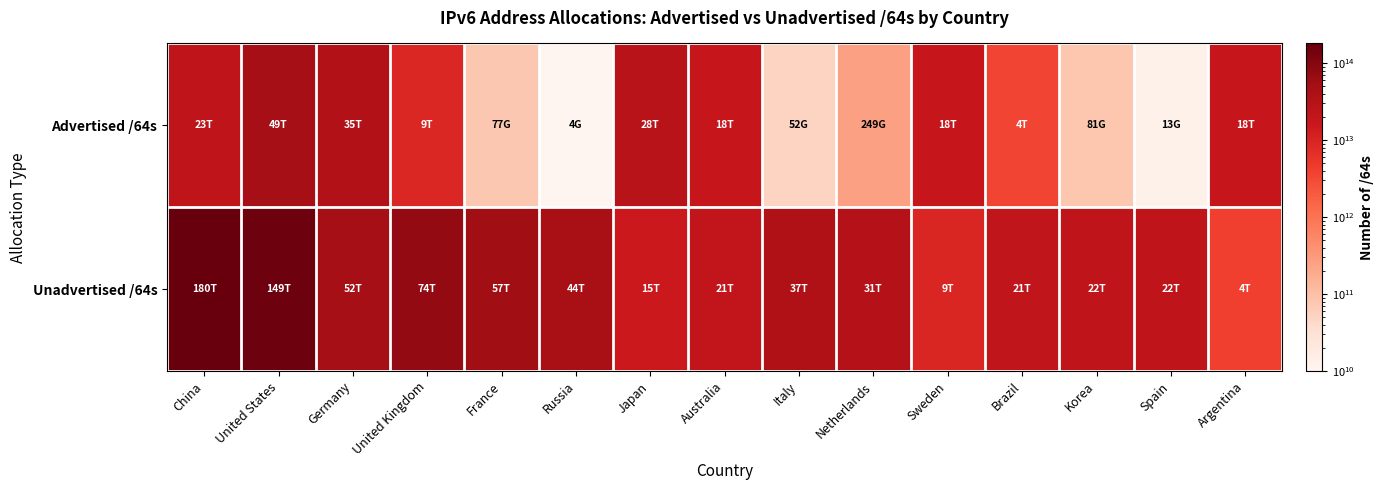

What is the spread (max minus min) of values at Russia?

43701306851328